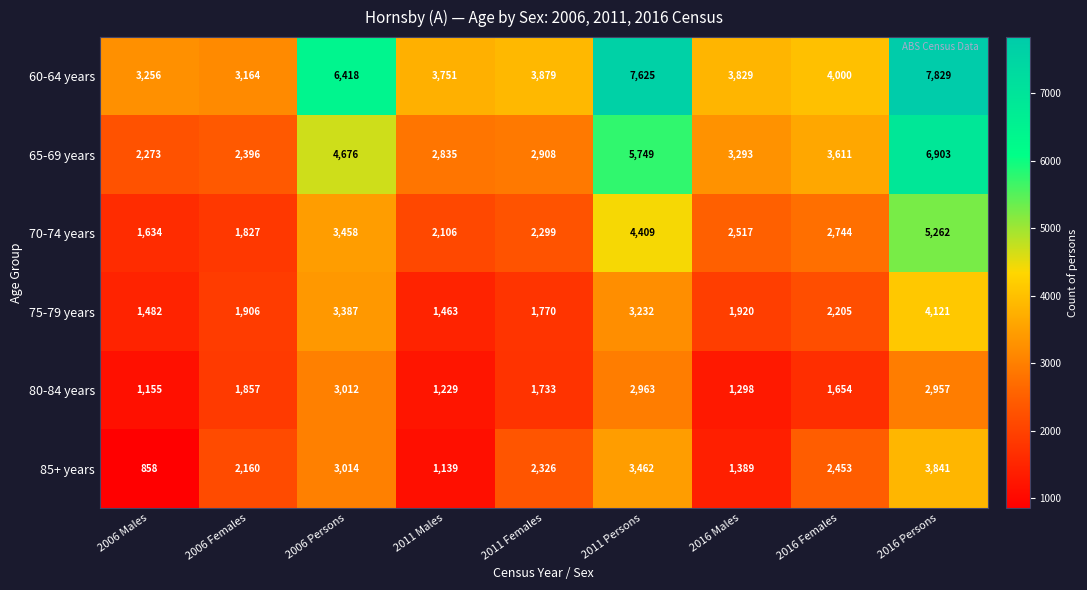

What is the approximate value of 80-84 years at 2006 Females, to the nearest 100?

1900